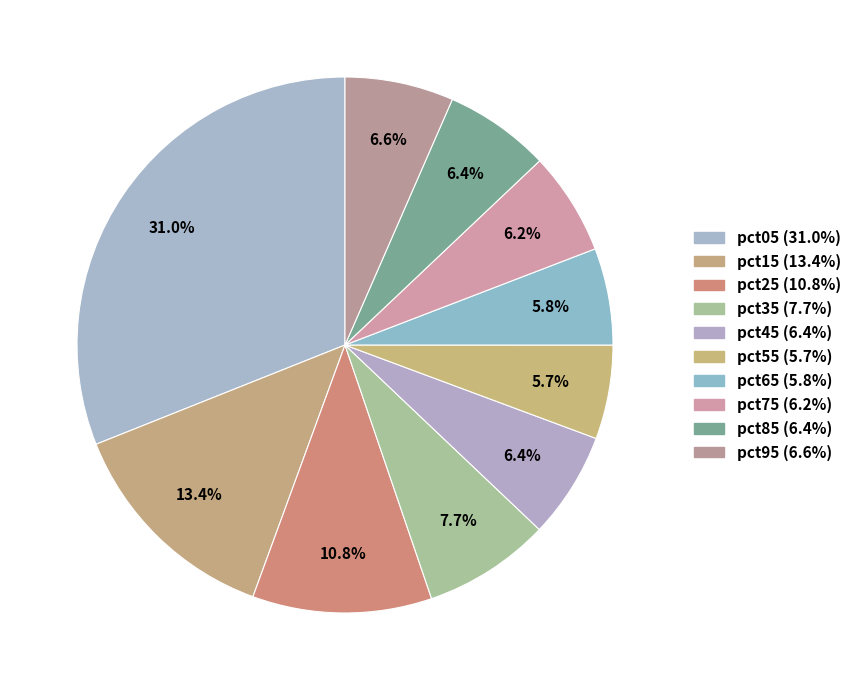

To the nearest percent, what is the combined percentage of pct05 and pct65?

37%